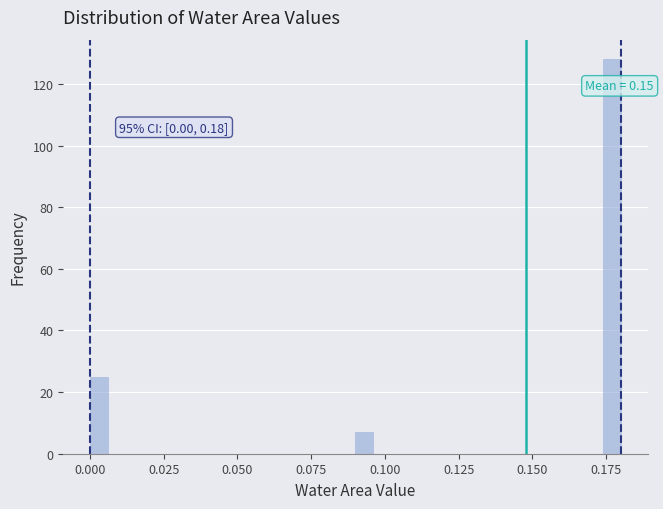

Read against the x-axis, roughly where is the centre of the tallest bar?

0.175